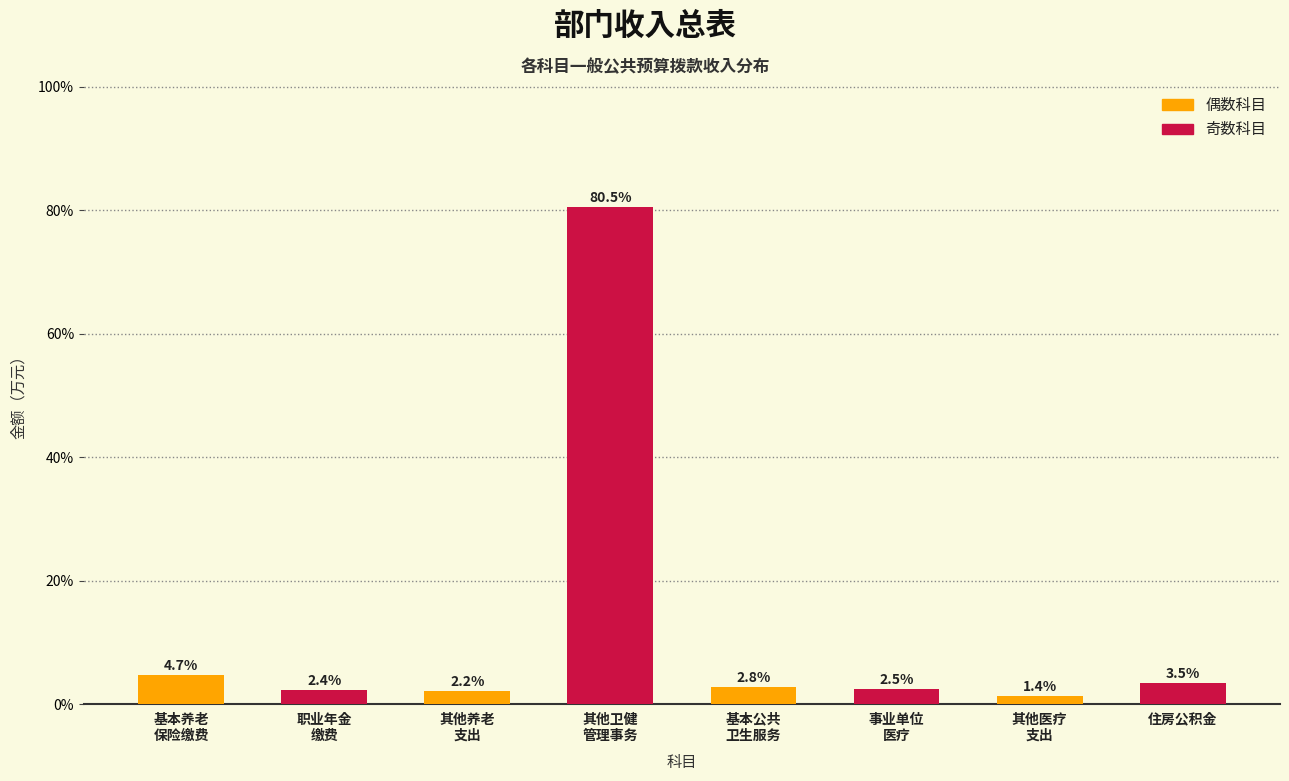

Reading right to left, extract all data points from this chart.

3.5	1.4	2.5	2.8	80.5	2.2	2.4	4.7